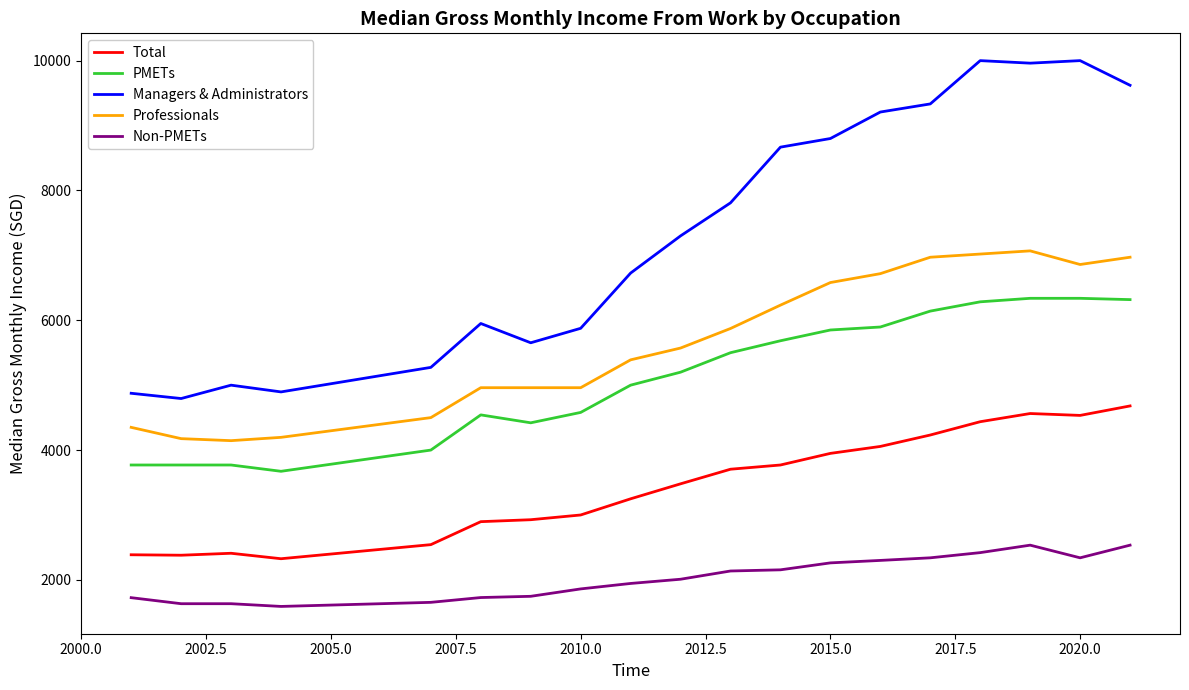

What are all the series names shown in the legend?

Total, PMETs, Managers & Administrators, Professionals, Non-PMETs